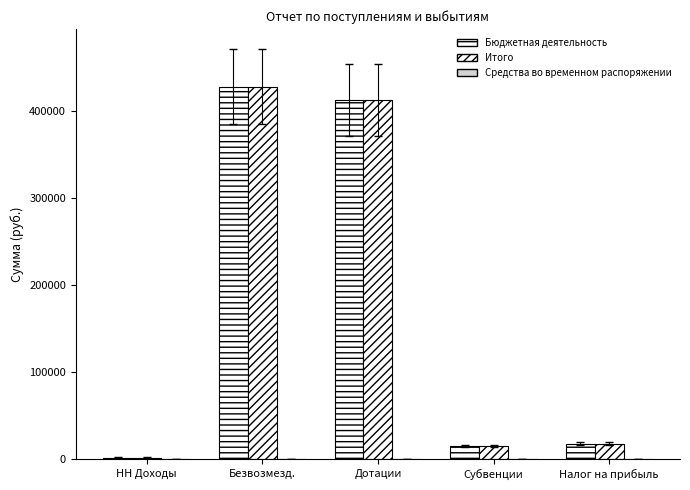

Are the bars horizontal?

No